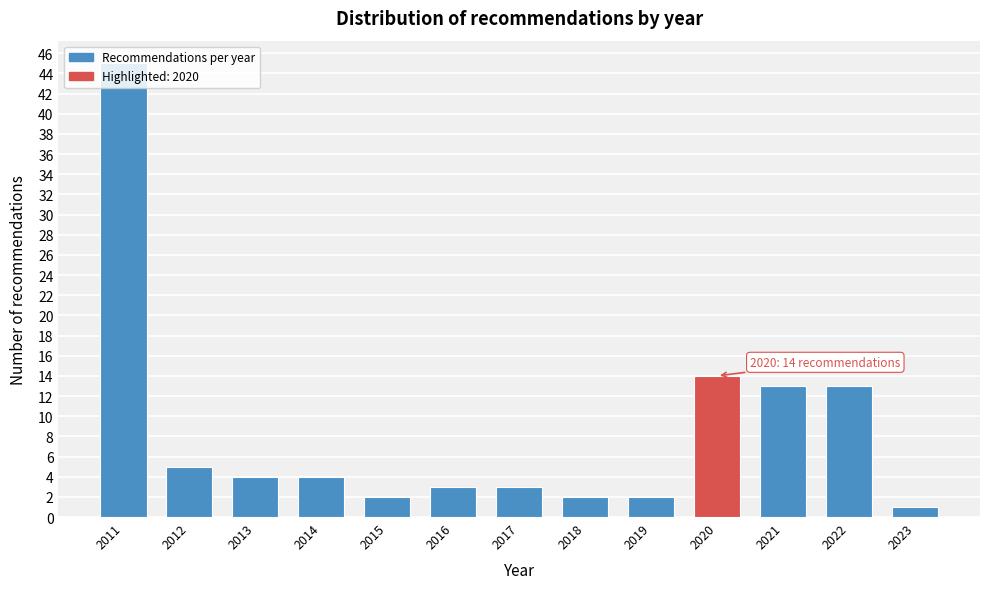

Is it true that the value at 2017 is 3?

True